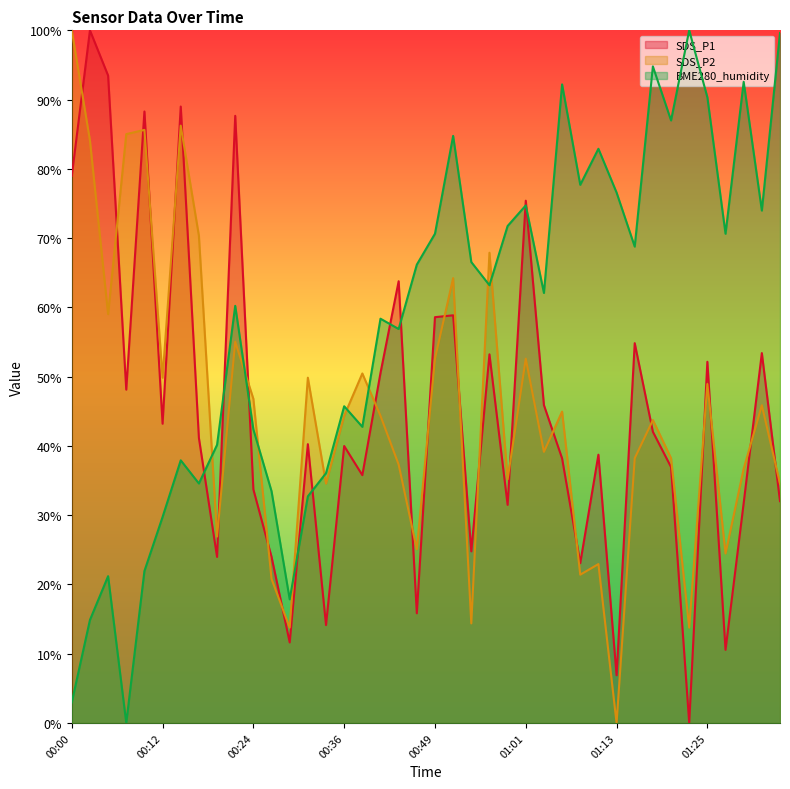

At which label does BME280_humidity first exceed 63?

00:46